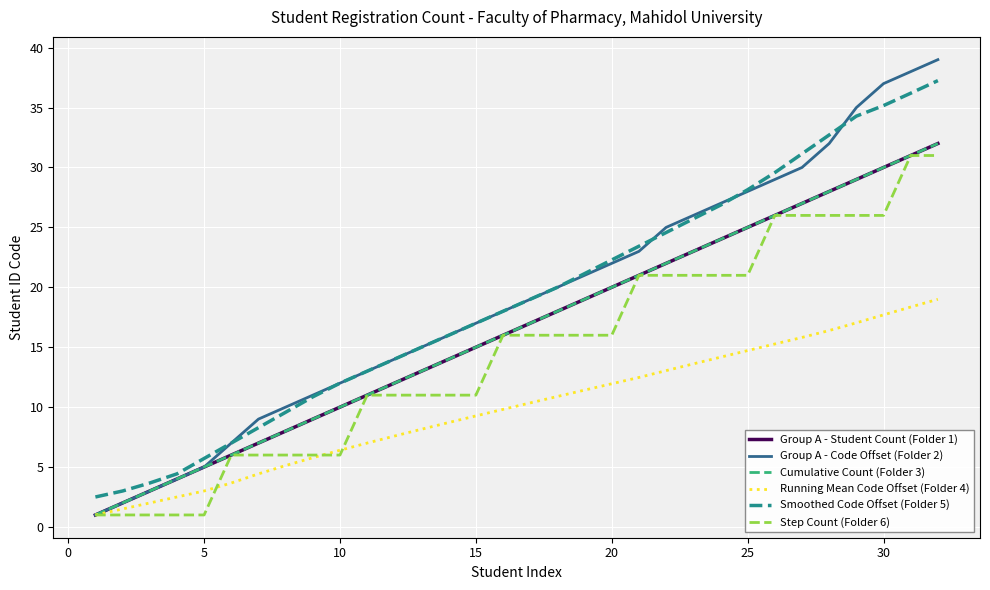

Does the chart display data point markers on the line(s)?

No